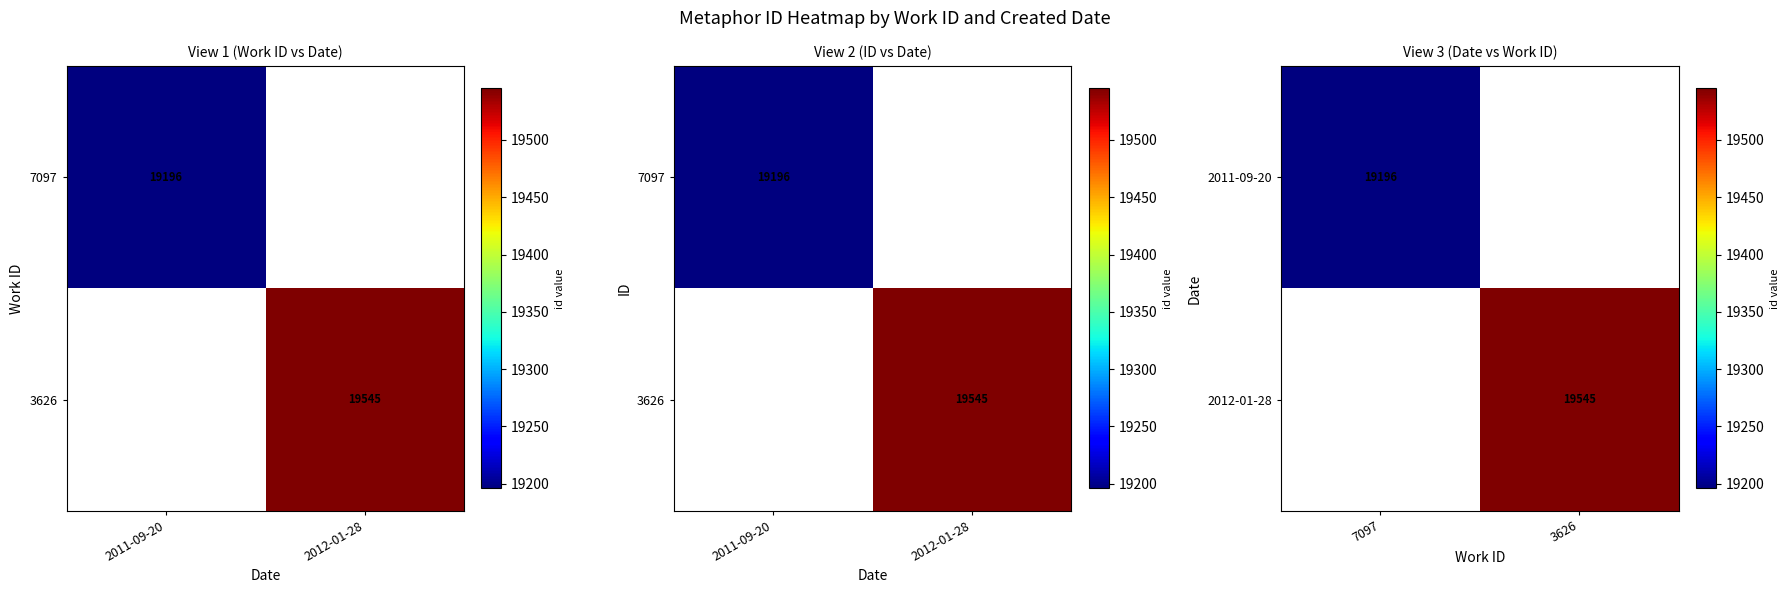

Which label corresponds to the smallest value in the chart?

7097